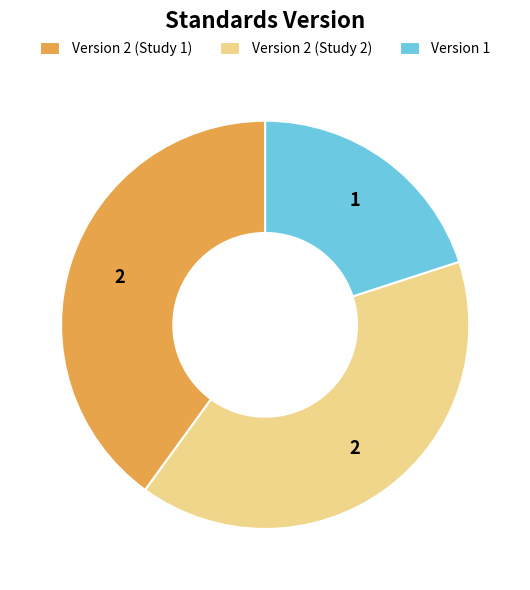

Between Version 2 (Study 1) and Version 1, which is larger?

Version 2 (Study 1)